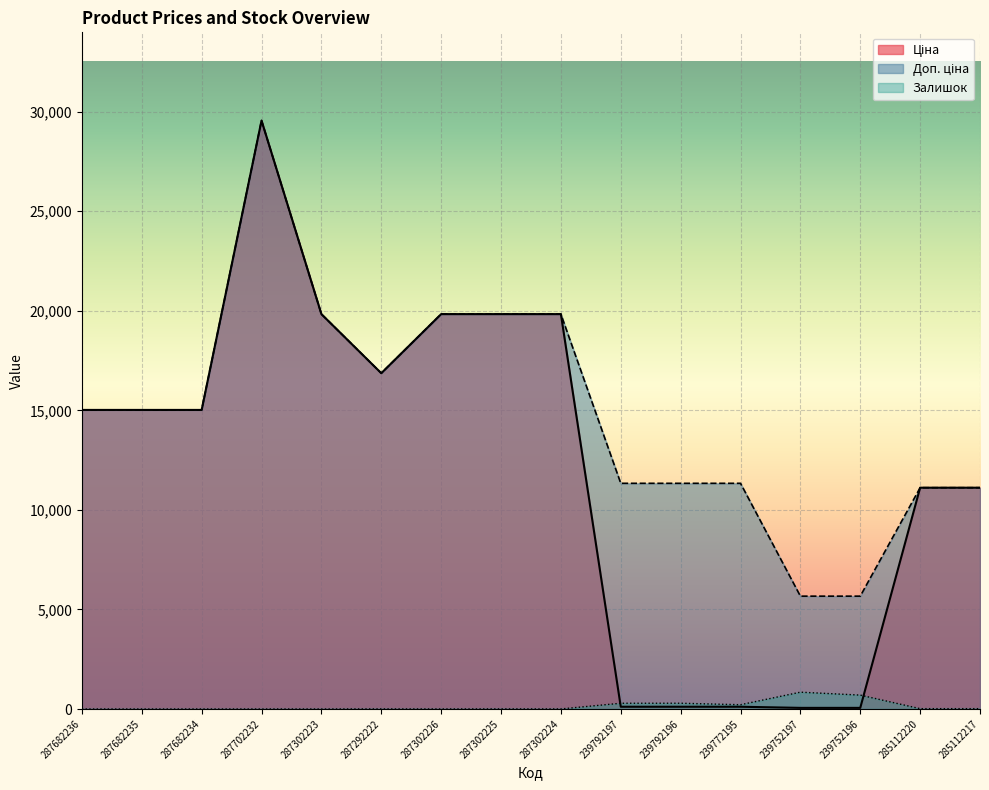

Which series has the largest range (max minus min)?

Ціна